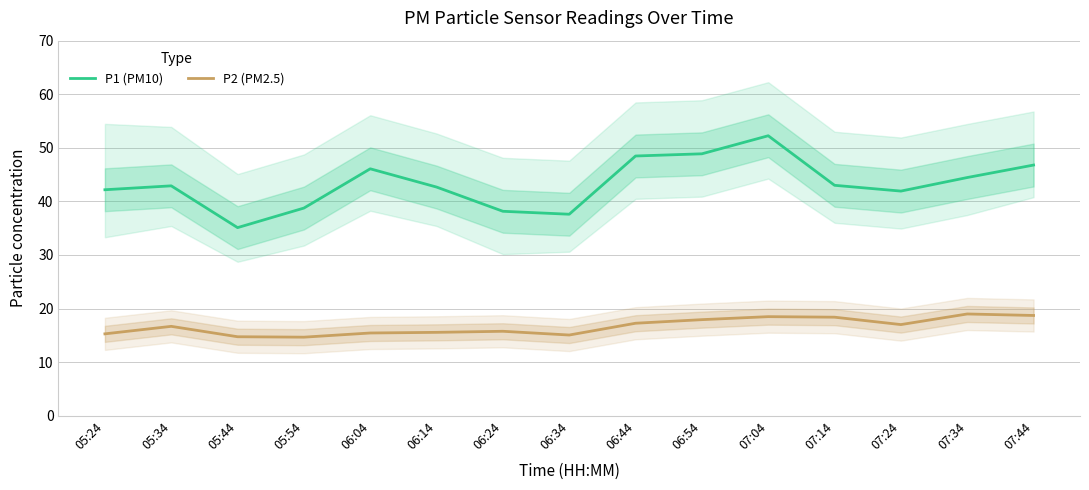

True or false: P2 (PM2.5) and P1 (PM10) cross at least once.

False